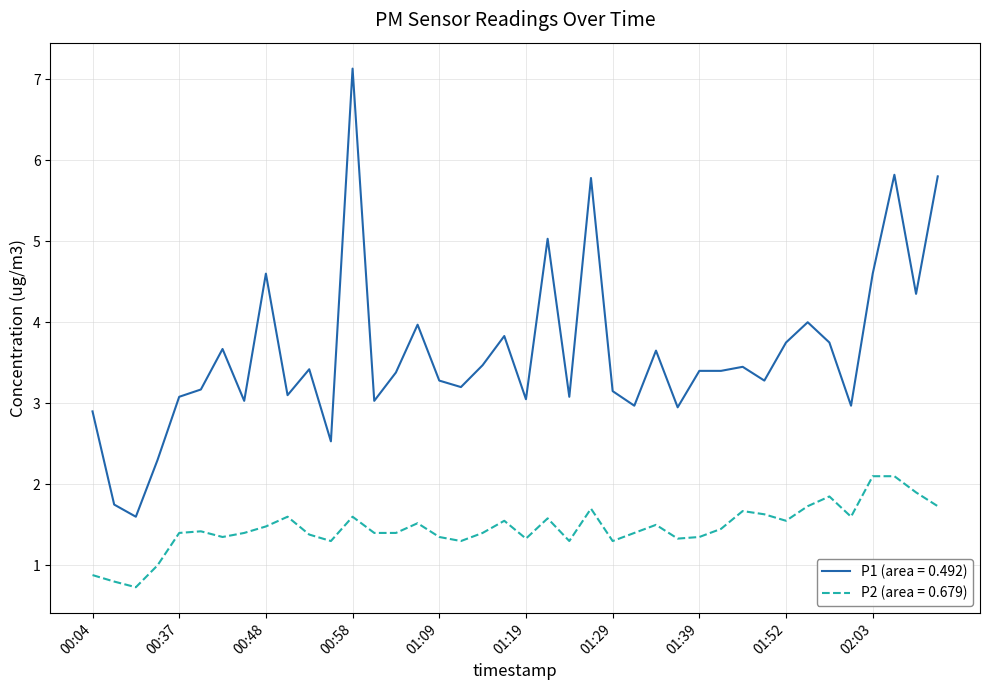

What is the difference between the maximum and minimum values in the P2 (area = 0.679) series?

1.4